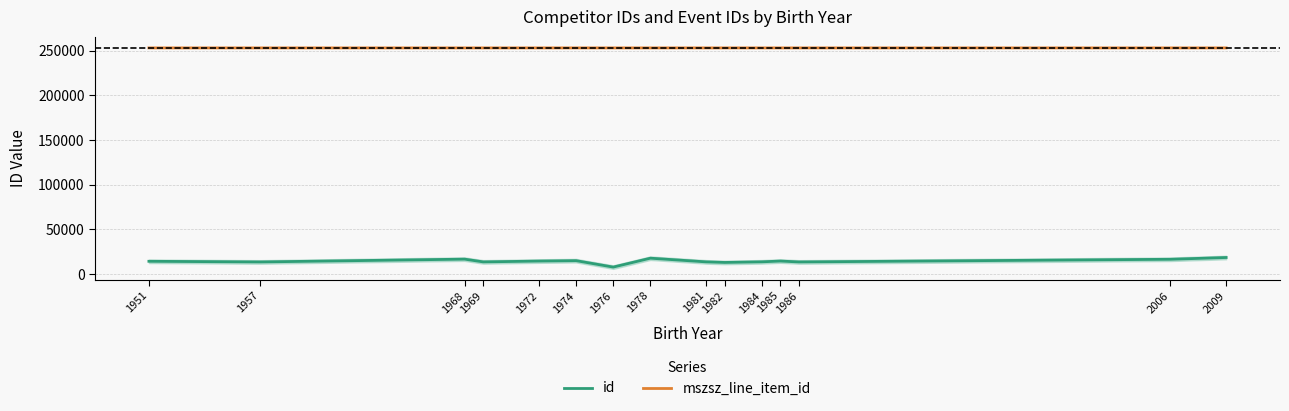

What are all the series names shown in the legend?

id, mszsz_line_item_id